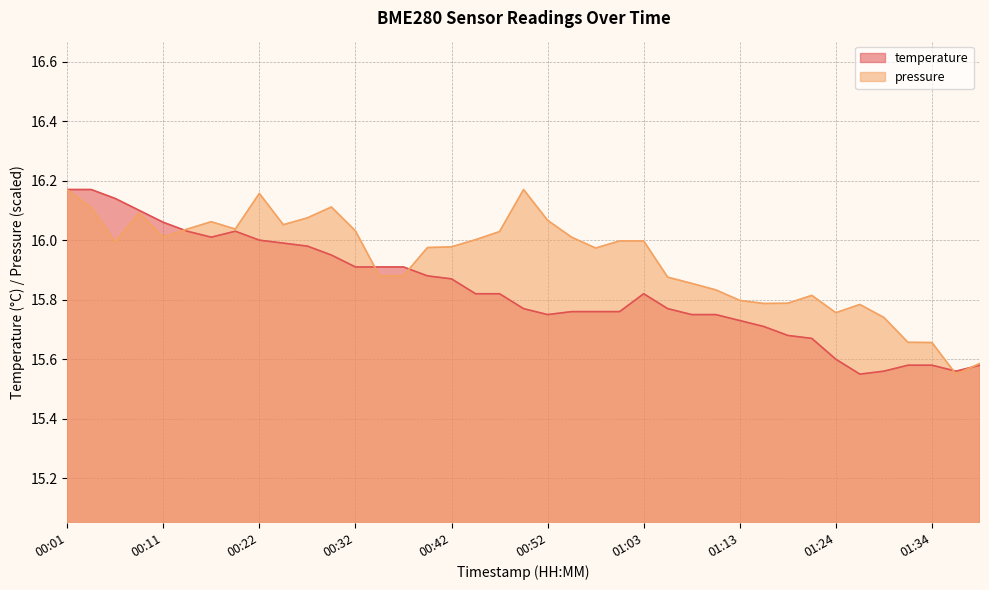

Reading left to right, transcribe all the data shown in this chart.

temperature: 00:01=16.2	00:03=16.2	00:06=16.1	00:09=16.1	00:11=16.1	00:14=16.0	00:16=16.0	00:19=16.0	00:22=16.0	00:24=16.0	00:27=16.0	00:29=15.9	00:32=15.9	00:34=15.9	00:37=15.9	00:39=15.9	00:42=15.9	00:45=15.8	00:47=15.8	00:50=15.8	00:52=15.8	00:55=15.8	00:58=15.8	01:00=15.8	01:03=15.8	01:05=15.8	01:08=15.8	01:11=15.8	01:13=15.7	01:16=15.7	01:18=15.7	01:21=15.7	01:24=15.6	01:26=15.6	01:29=15.6	01:31=15.6	01:34=15.6	01:36=15.6	01:39=15.6
pressure_norm: 00:01=16.2	00:03=16.1	00:06=16.0	00:09=16.1	00:11=16.0	00:14=16.0	00:16=16.1	00:19=16.0	00:22=16.2	00:24=16.1	00:27=16.1	00:29=16.1	00:32=16.0	00:34=15.9	00:37=15.9	00:39=16.0	00:42=16.0	00:45=16.0	00:47=16.0	00:50=16.2	00:52=16.1	00:55=16.0	00:58=16.0	01:00=16.0	01:03=16.0	01:05=15.9	01:08=15.9	01:11=15.8	01:13=15.8	01:16=15.8	01:18=15.8	01:21=15.8	01:24=15.8	01:26=15.8	01:29=15.7	01:31=15.7	01:34=15.7	01:36=15.6	01:39=15.6